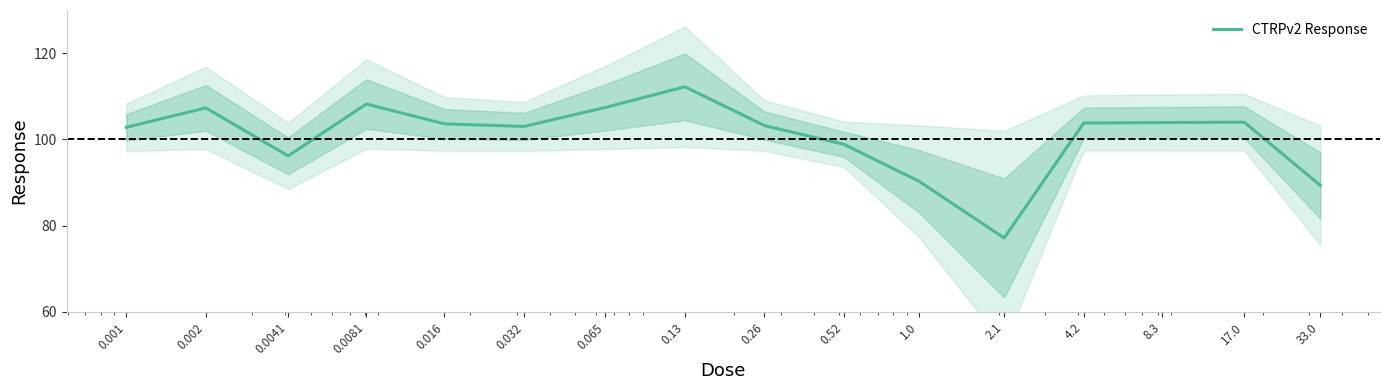

Does the chart display data point markers on the line(s)?

No